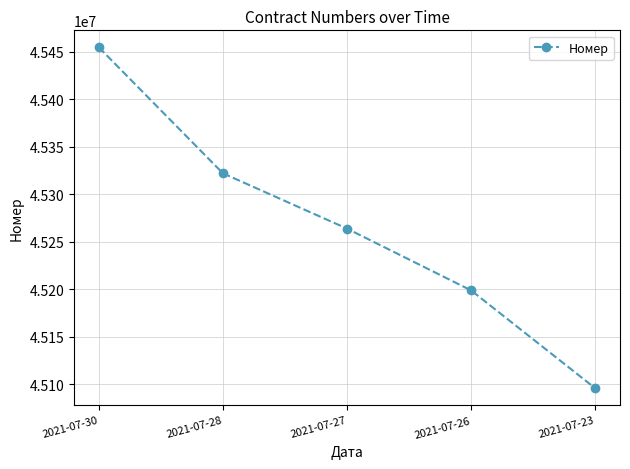

Count the values in the range 45198912 to 45322130.

3